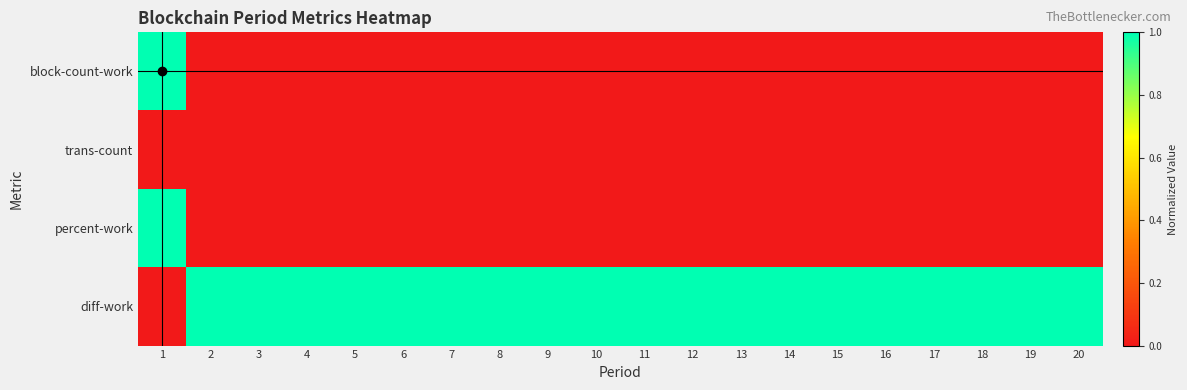

At how many categories does at least one series exceed 0?

20